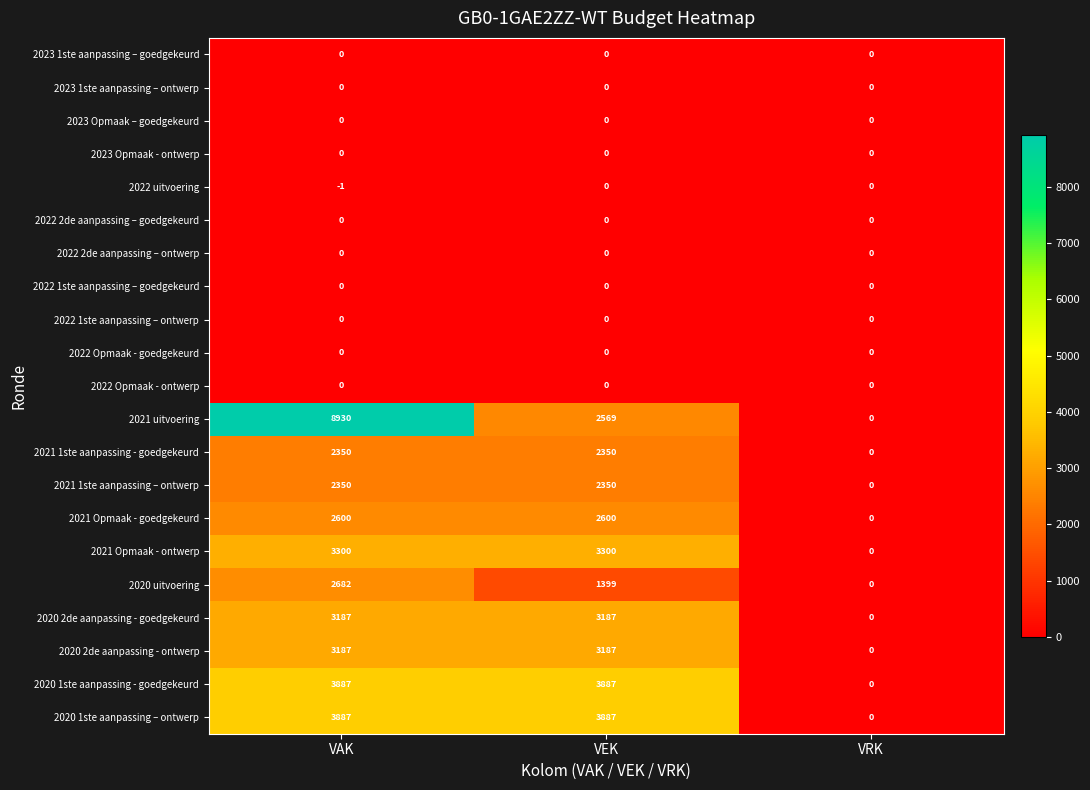

The value of 2023 1ste aanpassing – ontwerp at VEK is 0. True or false?

True